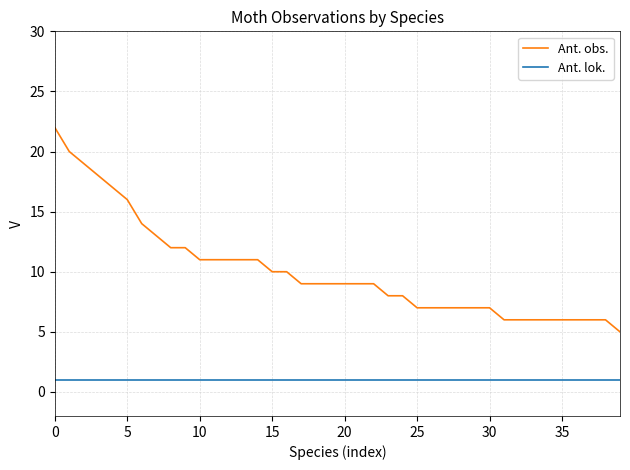

Reading left to right, list all the values displayed in this chart.

Ant. obs.: 22	20	19	18	17	16	14	13	12	12	11	11	11	11	11	10	10	9	9	9	9	9	9	8	8	7	7	7	7	7	7	6	6	6	6	6	6	6	6	5
Ant. lok.: 1	1	1	1	1	1	1	1	1	1	1	1	1	1	1	1	1	1	1	1	1	1	1	1	1	1	1	1	1	1	1	1	1	1	1	1	1	1	1	1